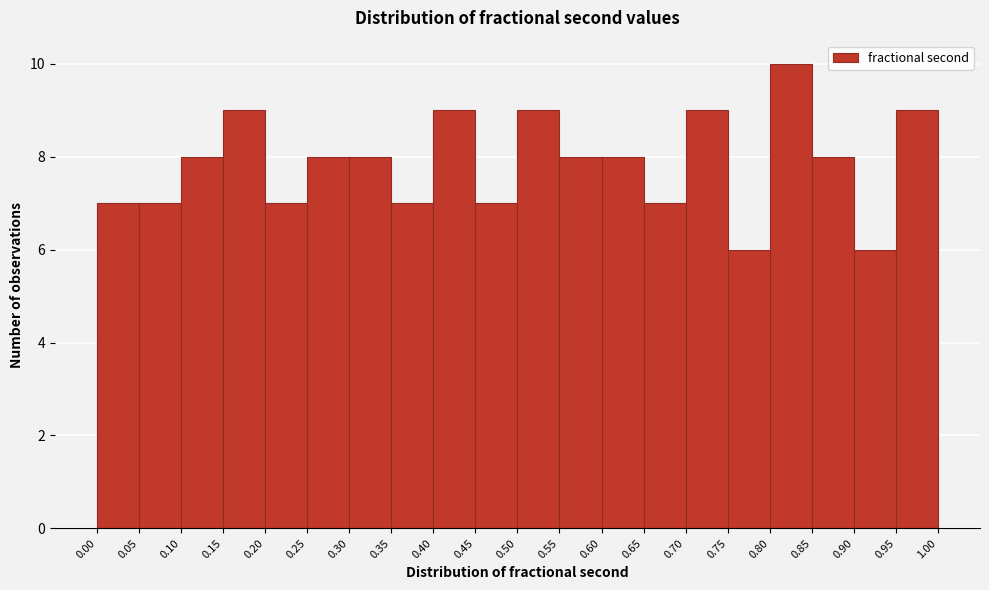

How tall is the bar that spans 0.20 to 0.25 on the x-axis? The values are not printed on the chart, so give them approximately, as read against the axis.

7